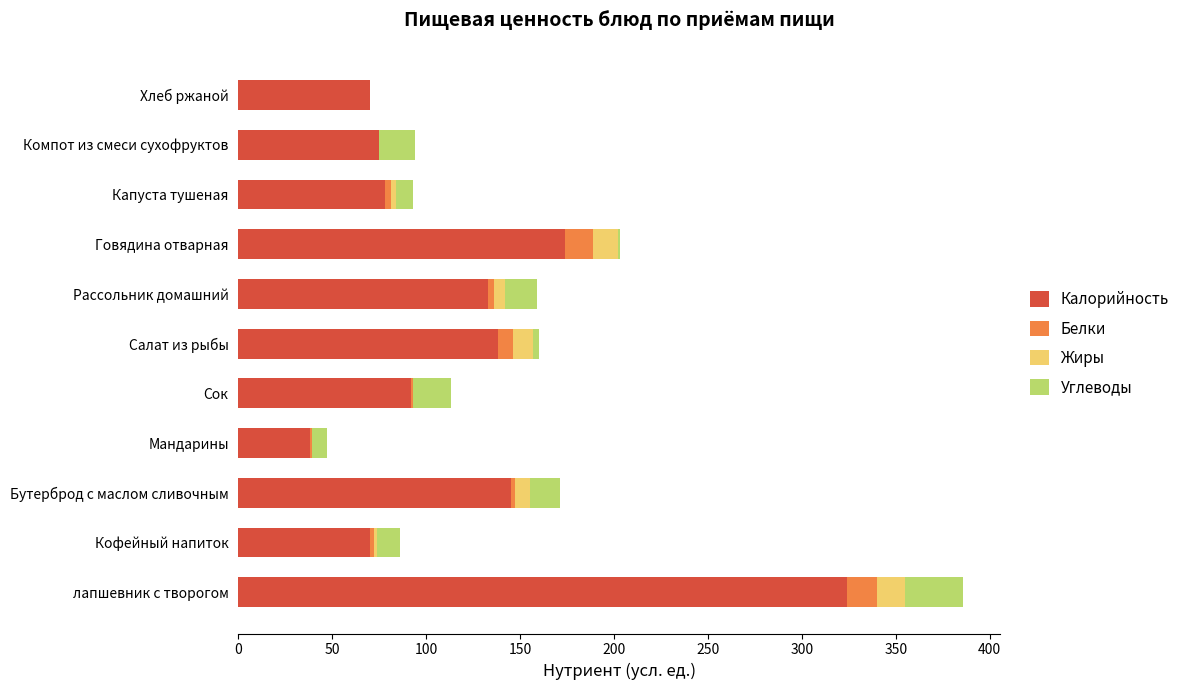

What is the sum of all Калорийность values?

1337